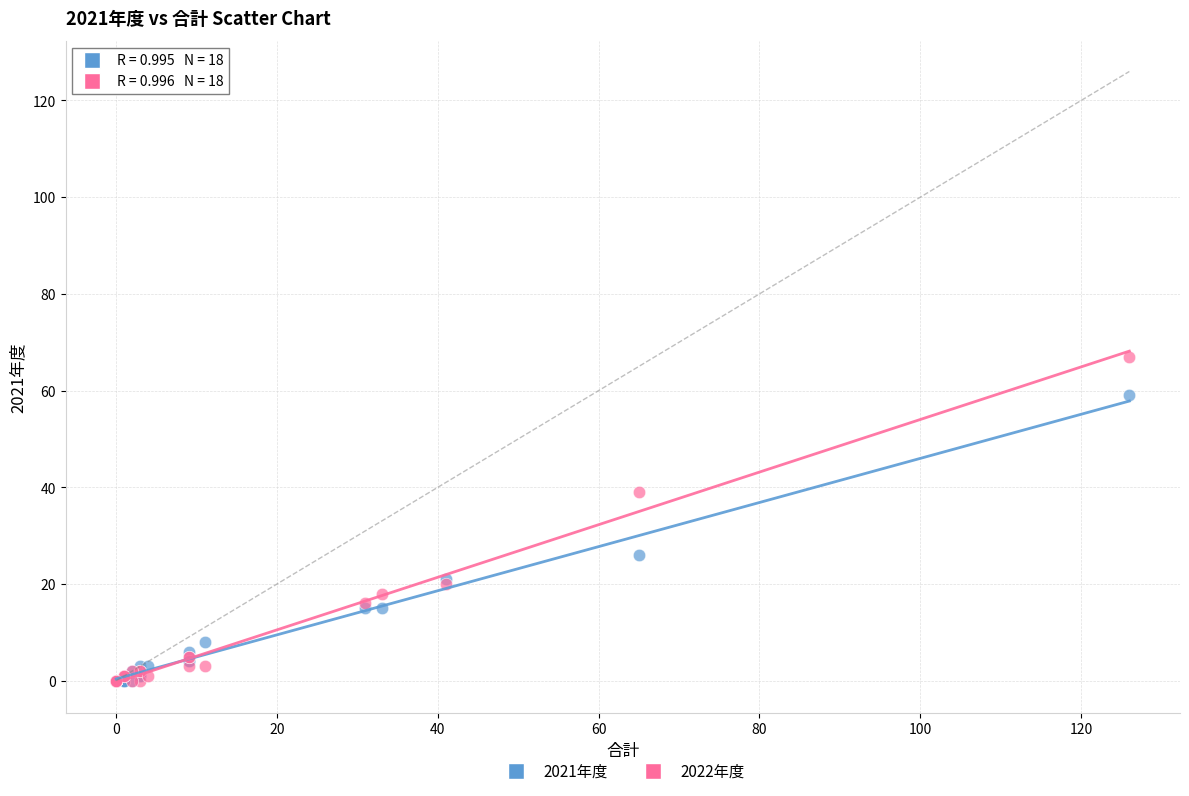

Which series reaches the maximum Y coordinate?

2022年度